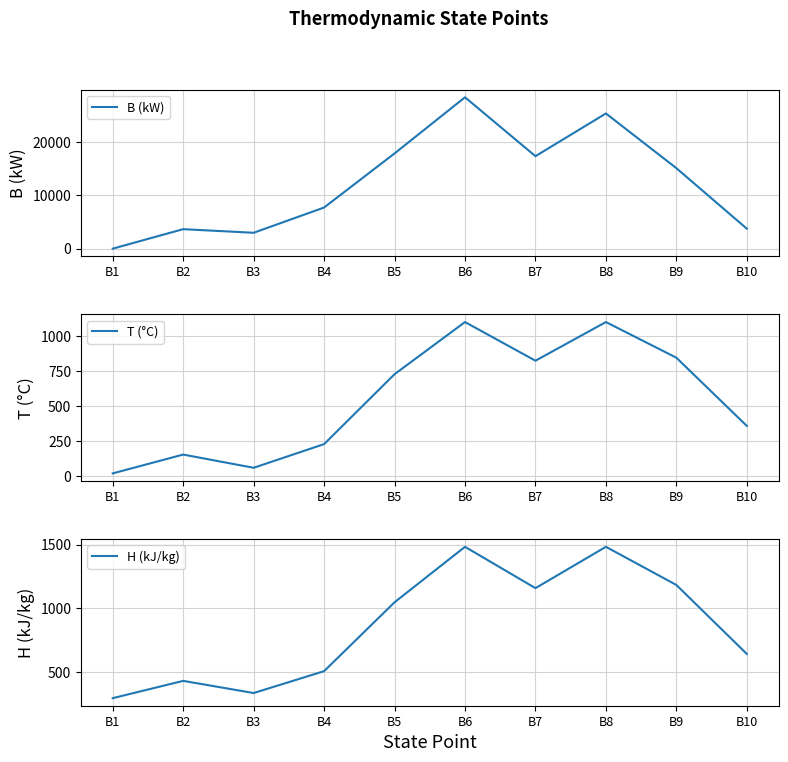

Is it true that H (kJ/kg) equals 505.6 at B4?

True